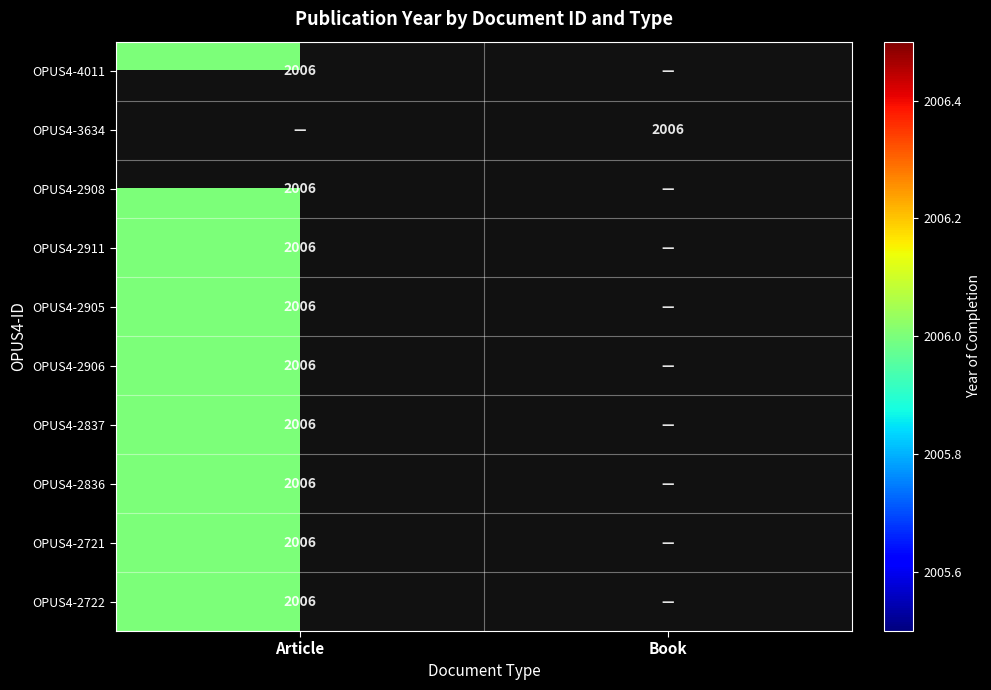

Rank the series by their maximum value, from highest to lowest.

OPUS4-4011, OPUS4-3634, OPUS4-2908, OPUS4-2911, OPUS4-2905, OPUS4-2906, OPUS4-2837, OPUS4-2836, OPUS4-2721, OPUS4-2722